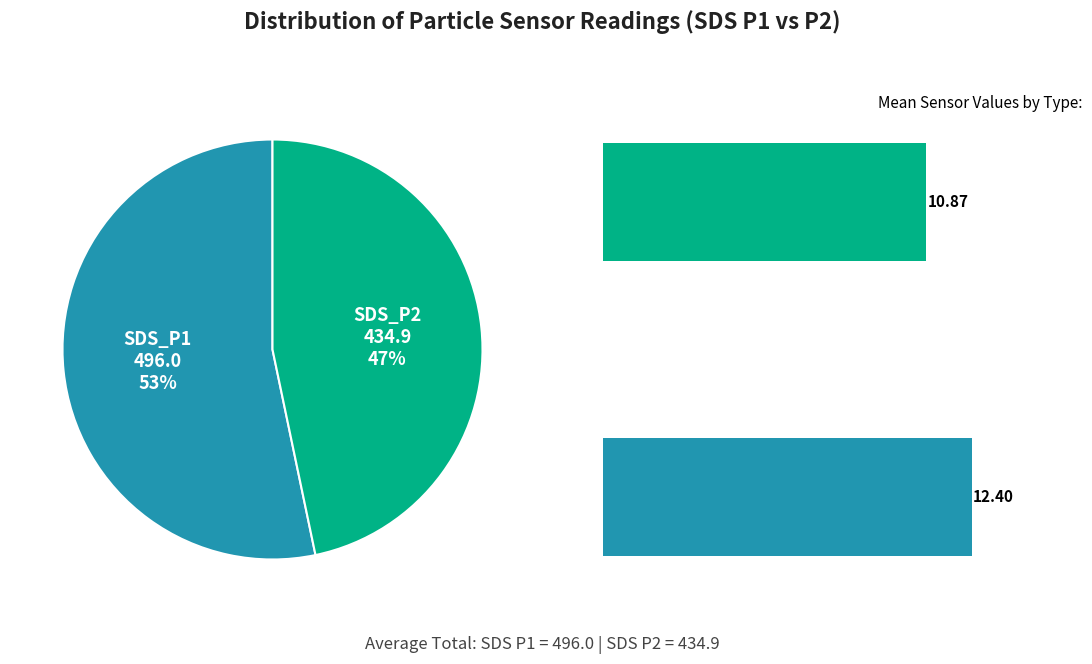

True or false: 23 accounts for 1% of the total.

False